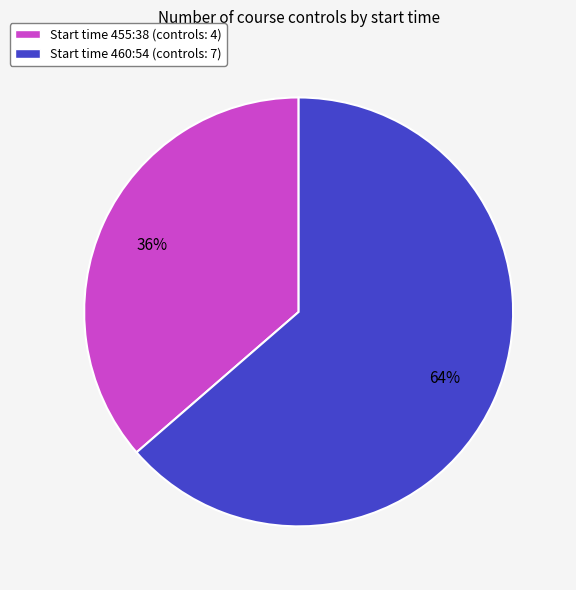

Does any single category account for the majority?

Yes